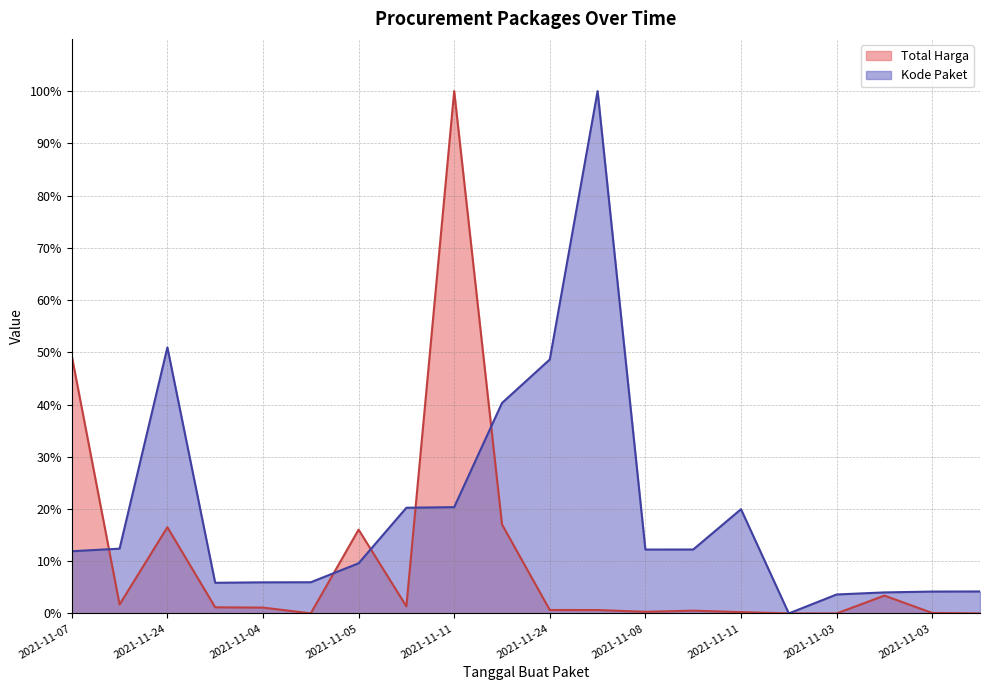

Read the Kode Paket value at 2021-11-11.

0.2